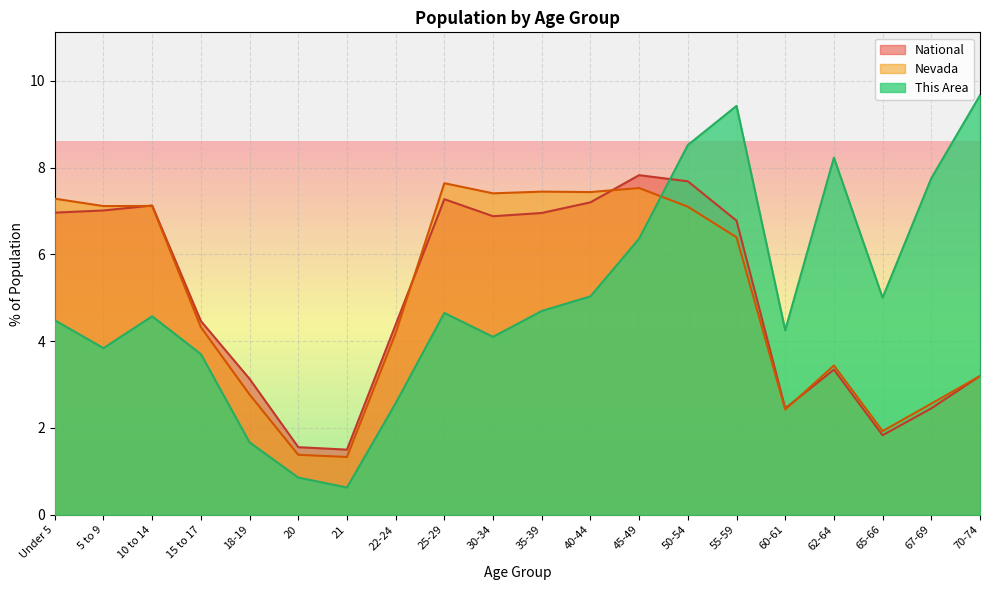

What is the sum of the National values at 60-61 and 65-66?

4.3